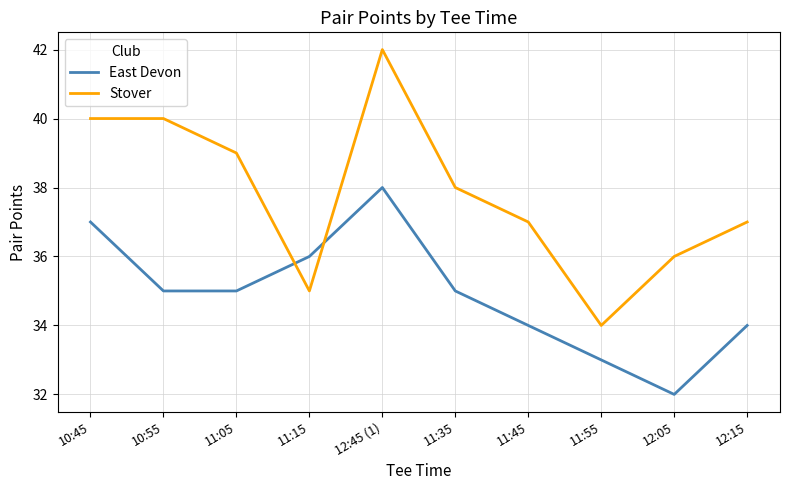

How many interior local peaks does the East Devon series have?

1